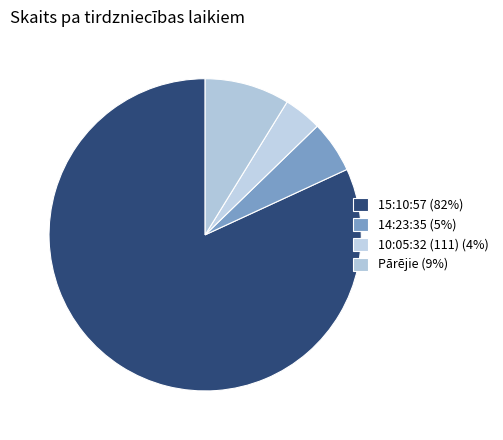

Is there any slice that represents more than half of the pie?

Yes